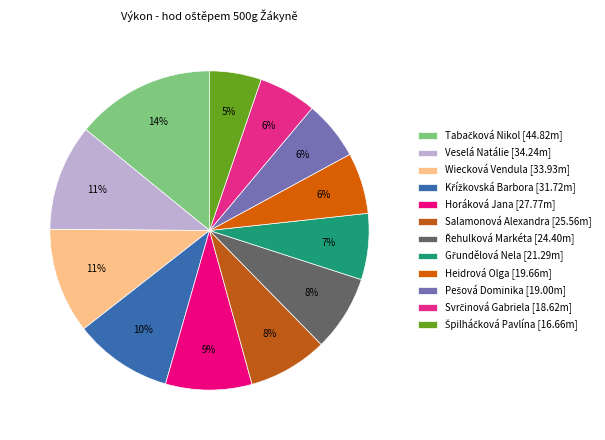

Between Křížkovská Barbora and Pešová Dominika, which is larger?

Křížkovská Barbora